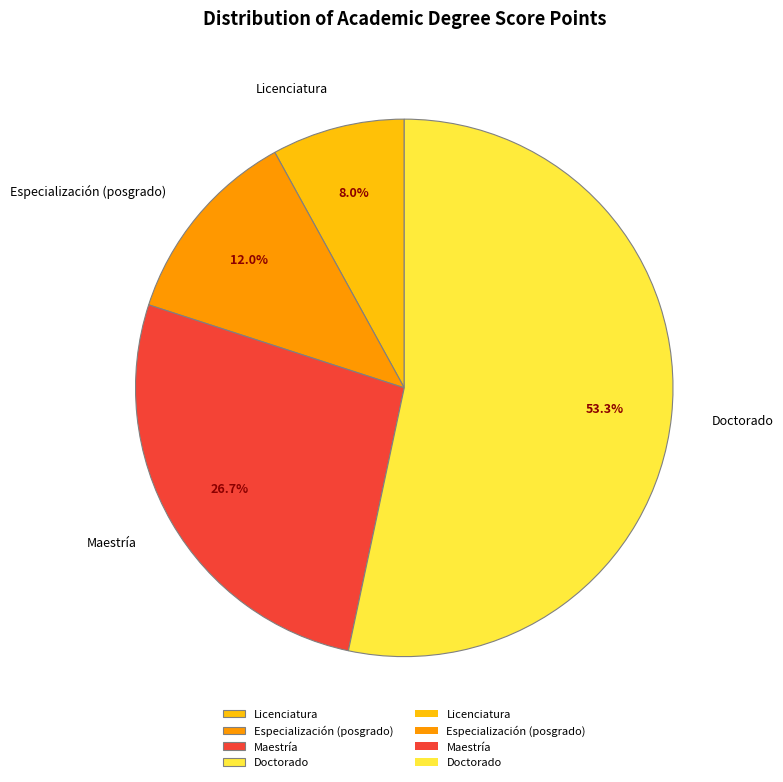

Count the number of slices in the pie.

4